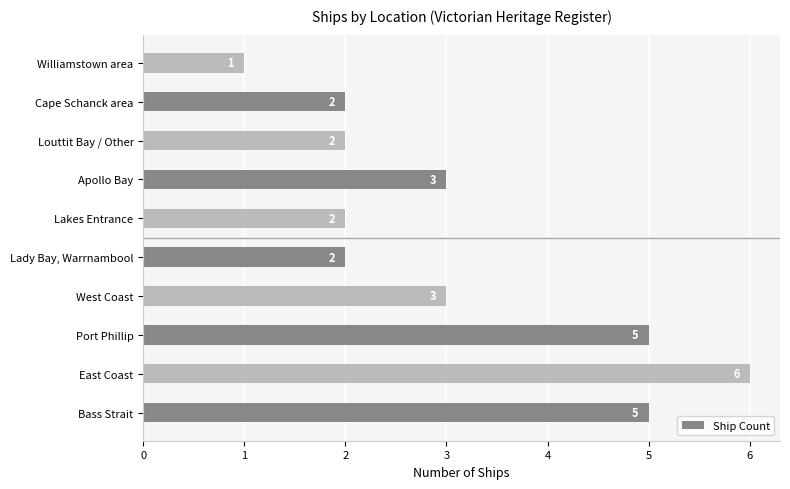

Does the chart contain stacked bars?

No